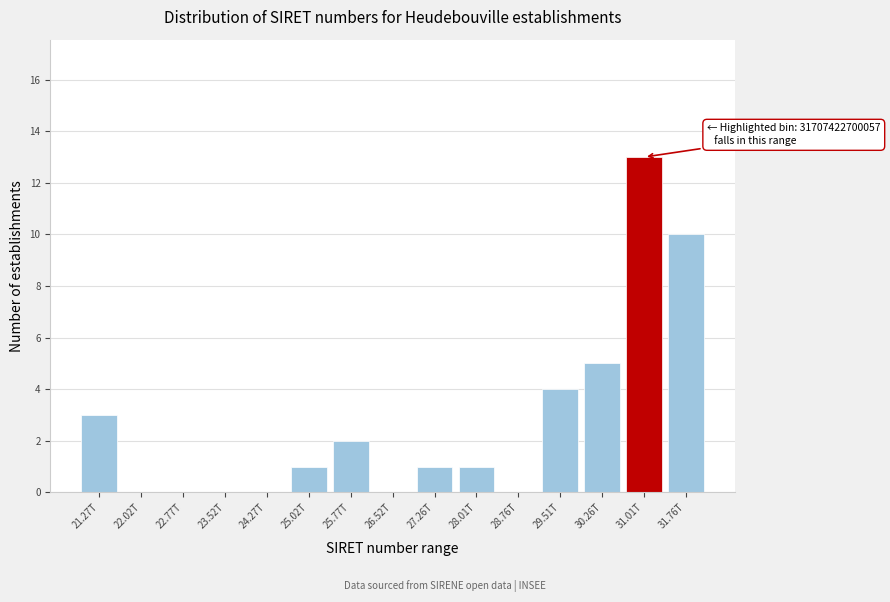

Reading left to right, transcribe all the data shown in this chart.

21.27T=3	22.02T=0	22.77T=0	23.52T=0	24.27T=0	25.02T=1	25.77T=2	26.52T=0	27.26T=1	28.01T=1	28.76T=0	29.51T=4	30.26T=5	31.01T=13	31.76T=10